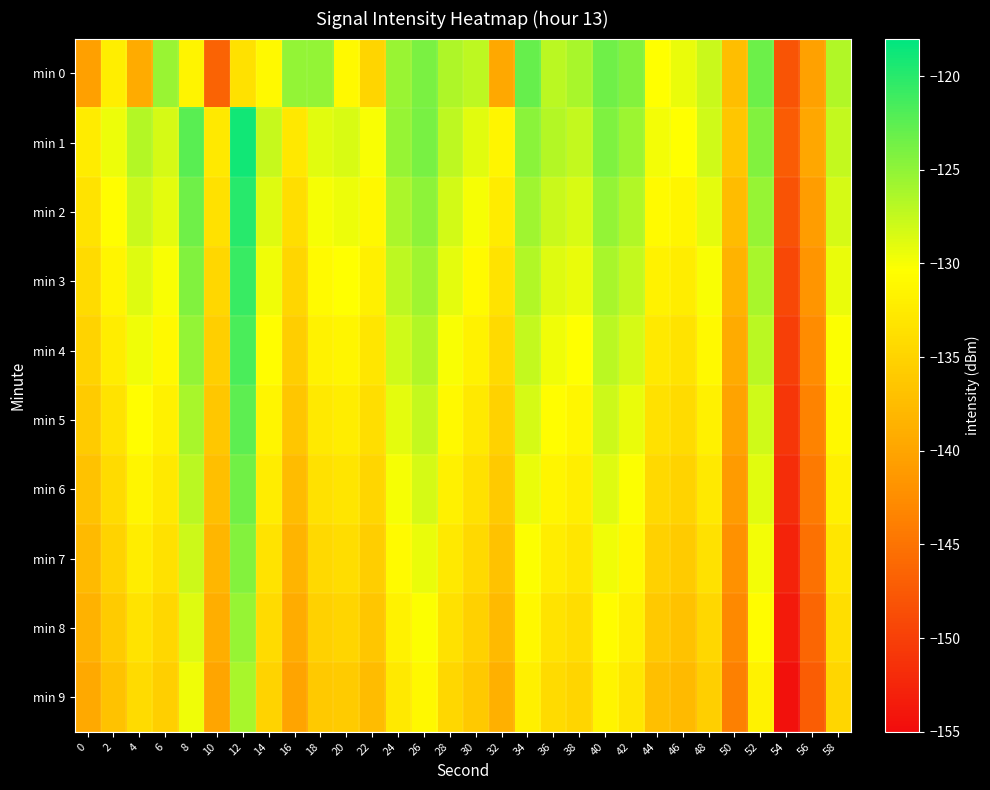

At which category is the sum across all series the highest?

12